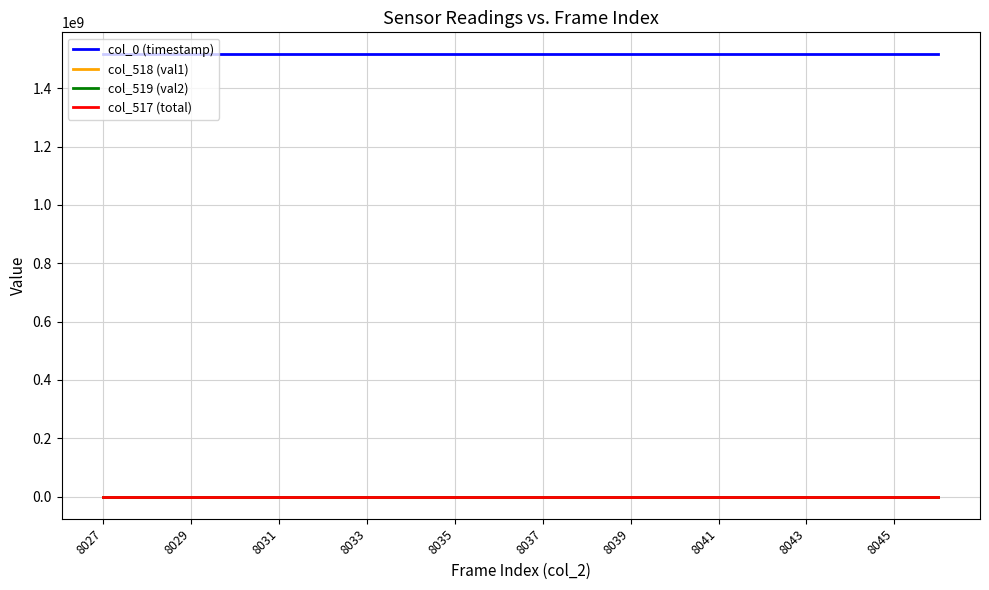

Which series has the largest total across all categories?

col_0 (timestamp)